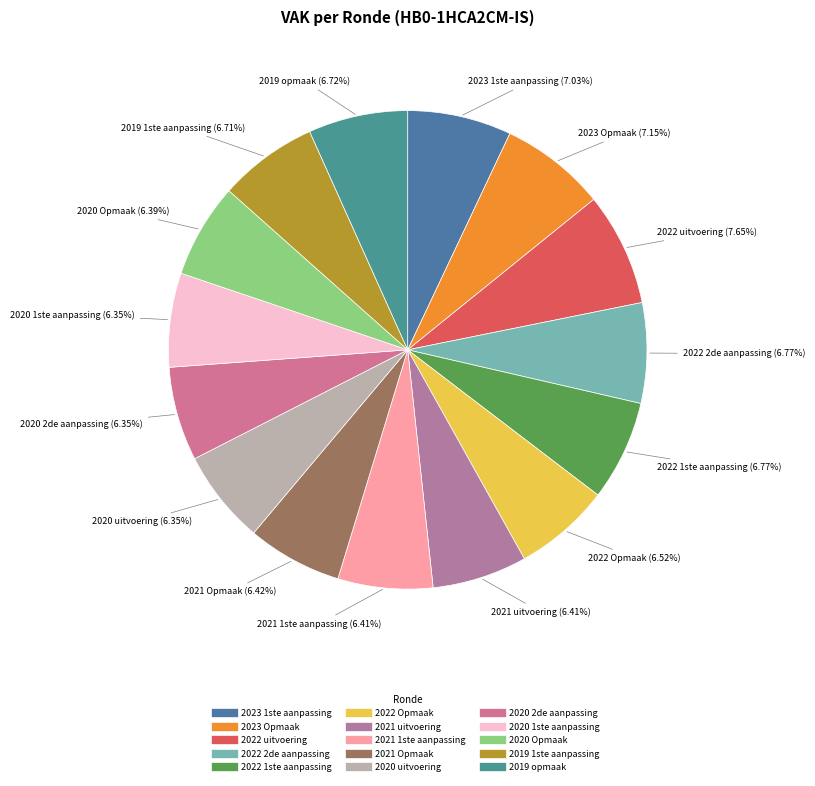

True or false: 2020 Opmaak accounts for 1% of the total.

False